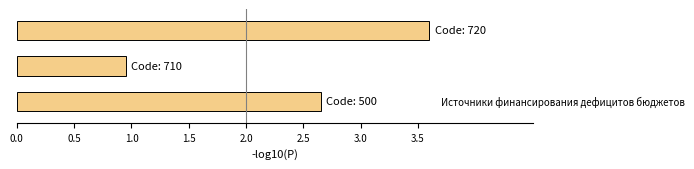

What is the maximum value shown in the chart?

3.6